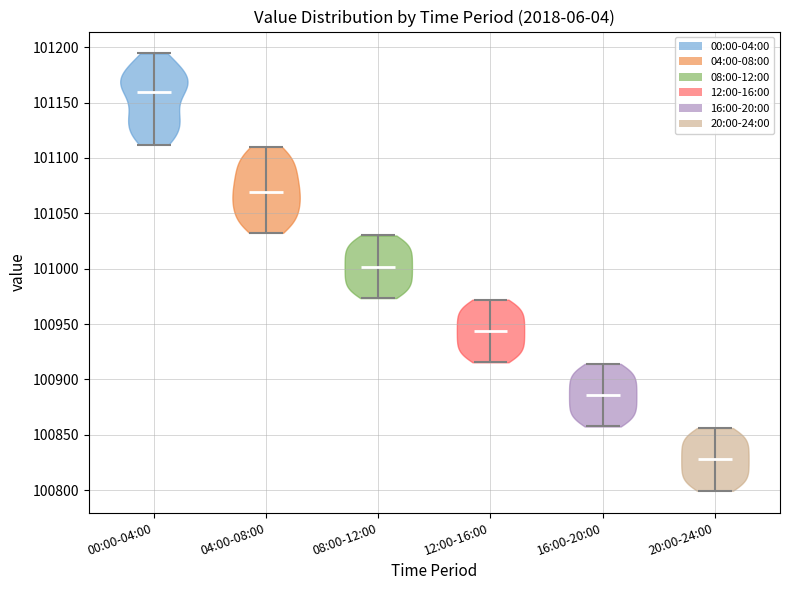

What is the lowest point the violin for 12:00-16:00 reaches on the y-axis? The values are not printed on the chart, so give them approximately, as read against the axis.

100915